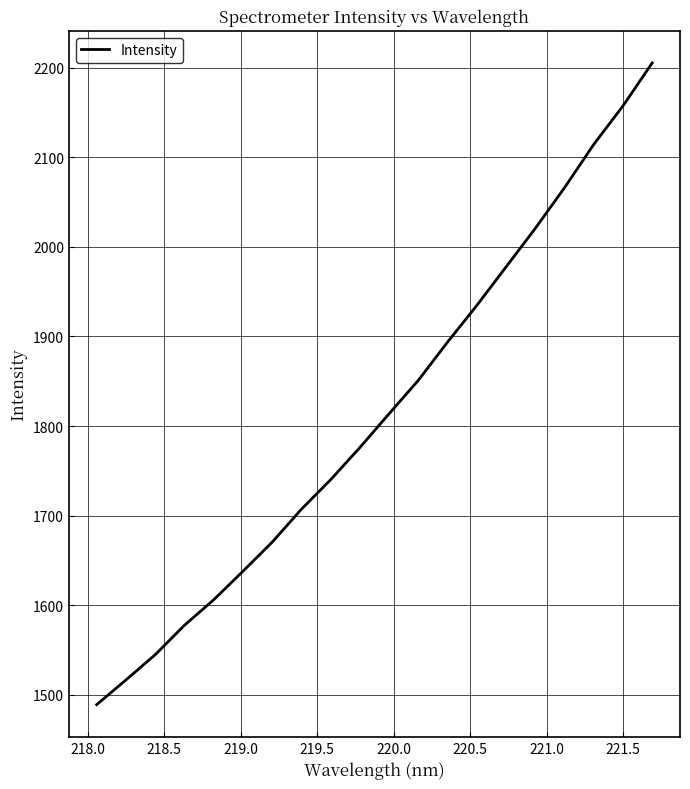

True or false: the data has more than 1 interior local peaks.

False